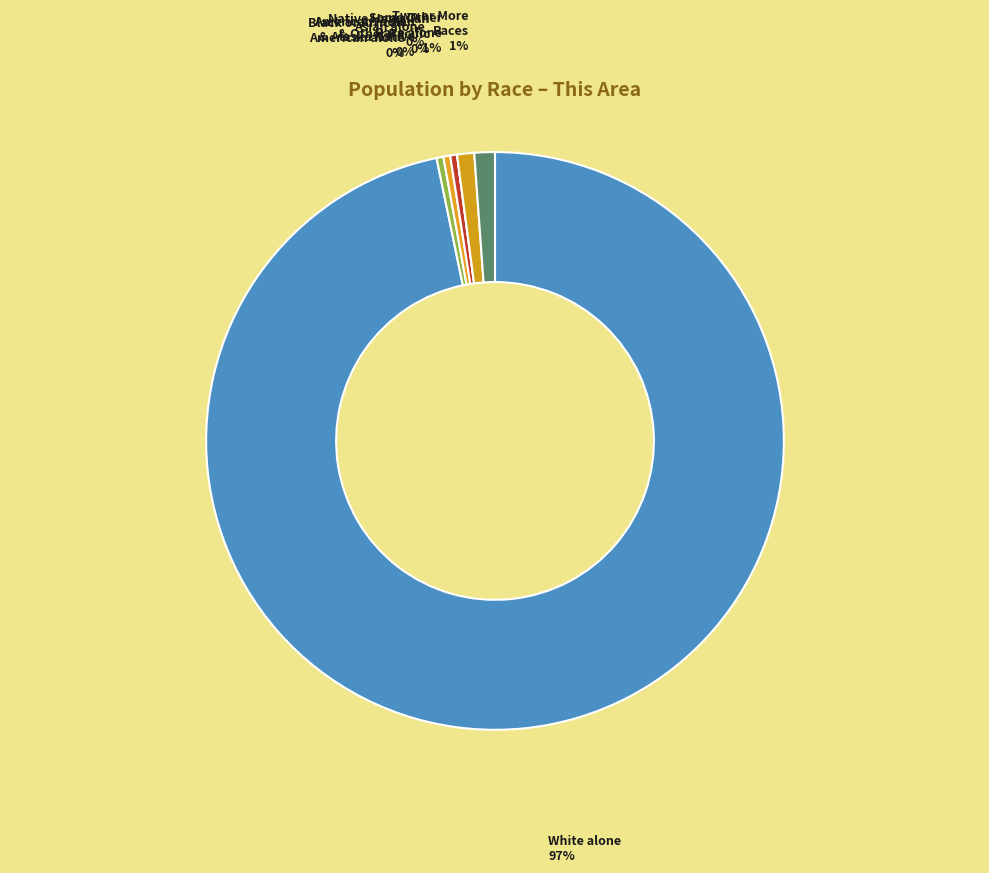

True or false: White alone accounts for 97% of the total.

True